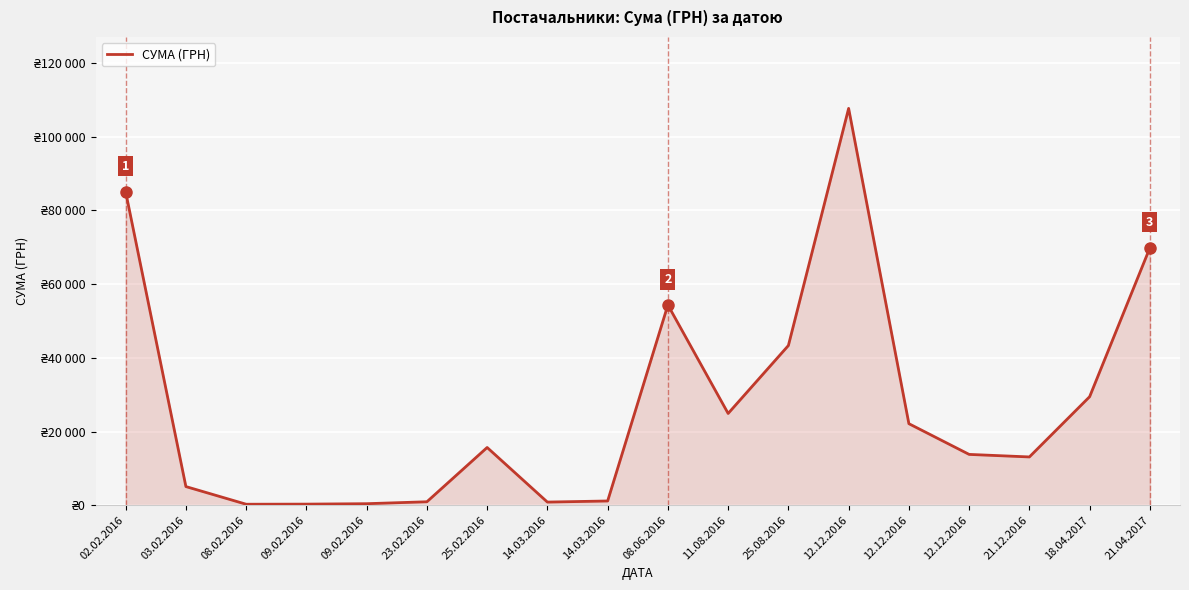

What is the change in value from 11.08.2016 to 12.12.2016?

-11109.0